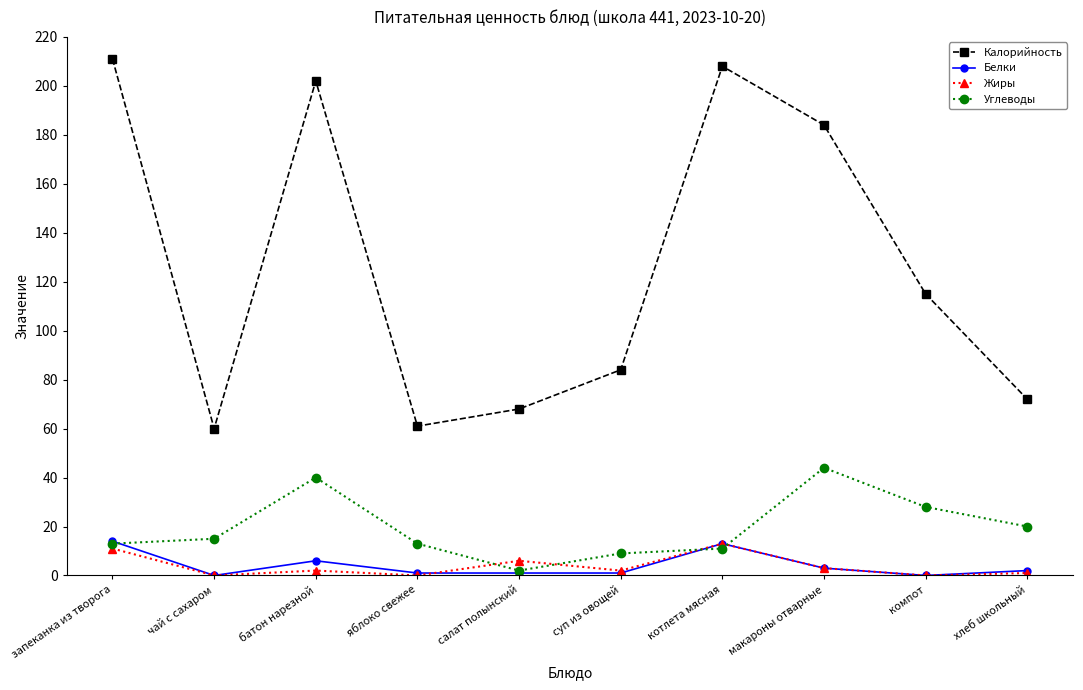

Which category has the highest value in the Жиры series?

котлета мясная